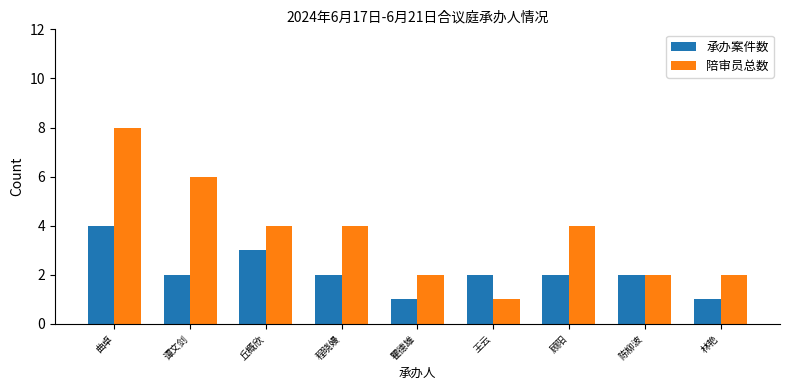

What is the spread (max minus min) of values at 林艳?

1